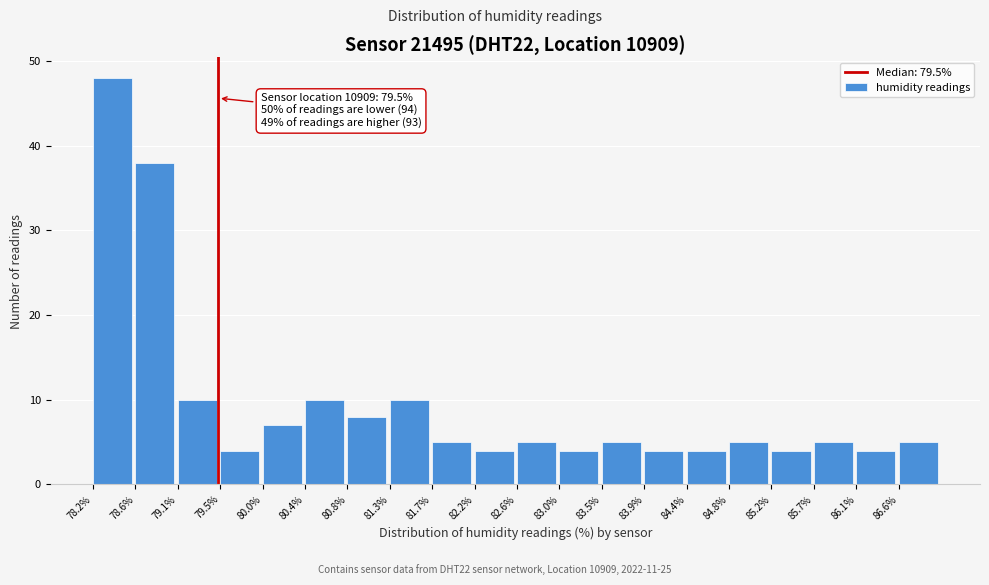

Over which range of the x-axis is the bar tallest?

78.20 to 78.64